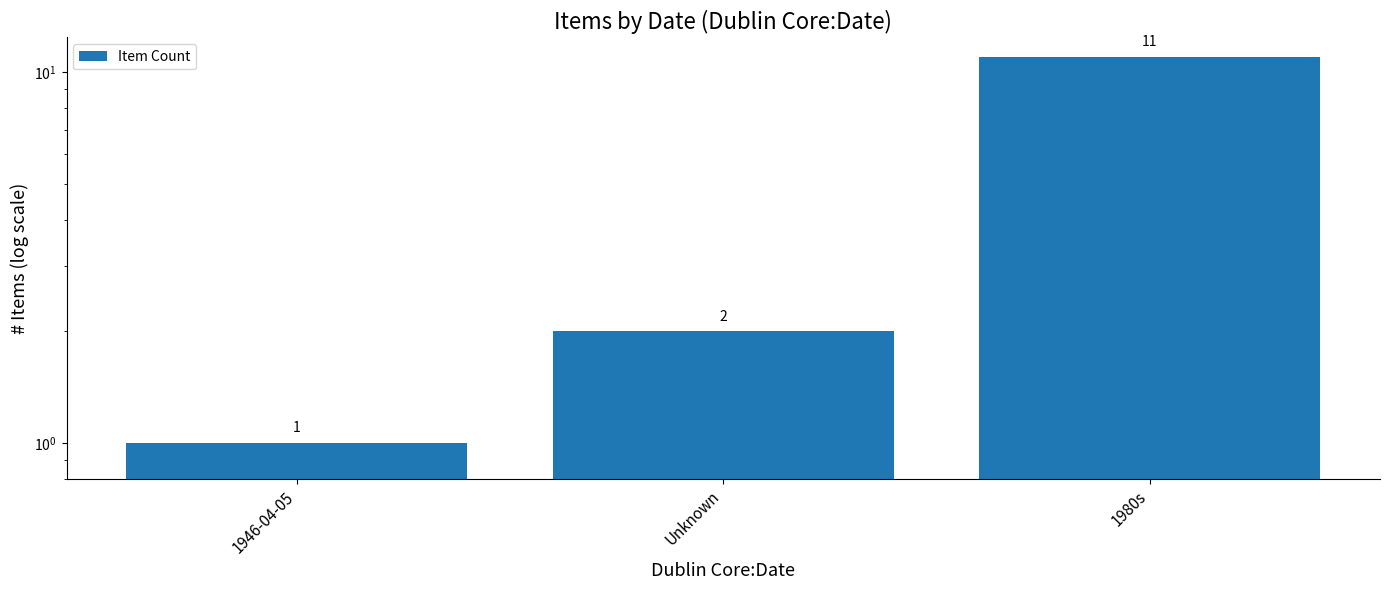

Which label corresponds to the smallest value in the chart?

1946-04-05